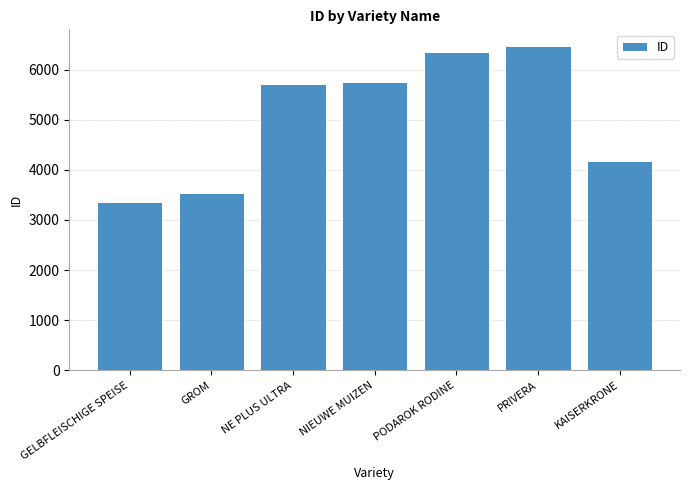

Which category has the lowest value across all series?

GELBFLEISCHIGE SPEISE